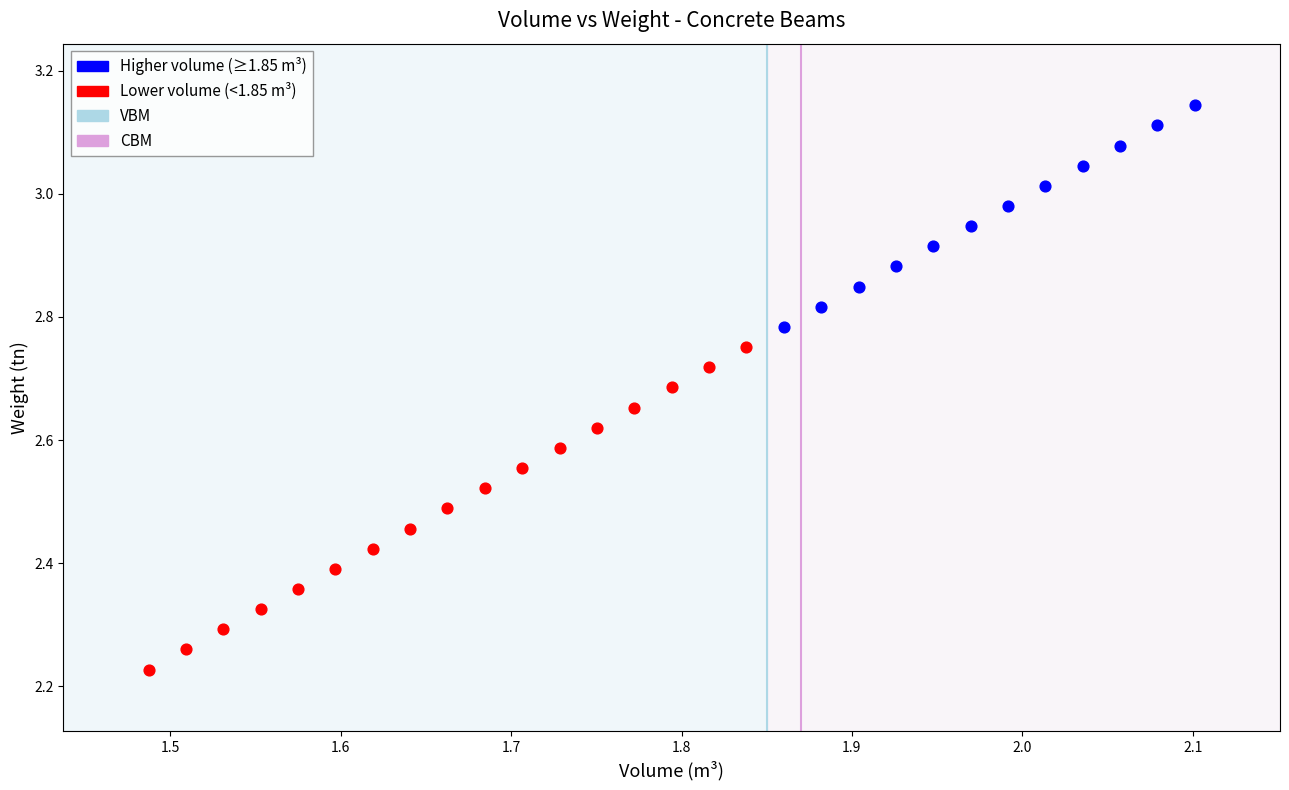

Which series contains the highest Y value?

Higher volume (≥1.85 m³)